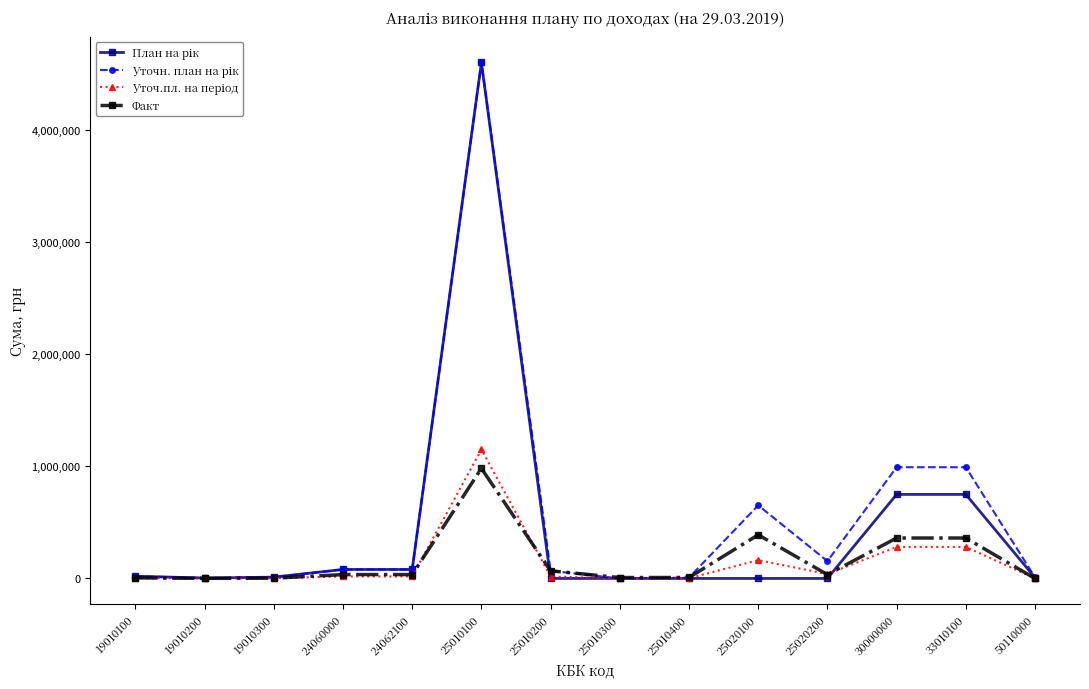

The Факт series shows 68168.7 at 25010200. True or false?

True